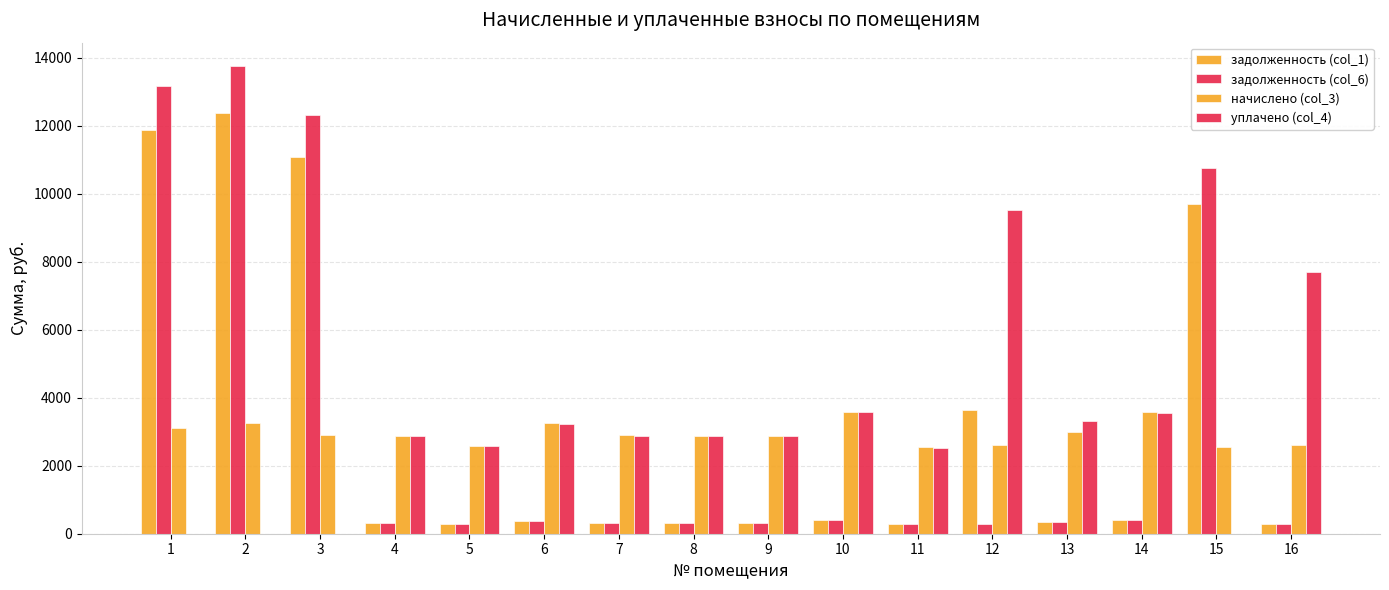

Between 10 and 9, which is larger?

10